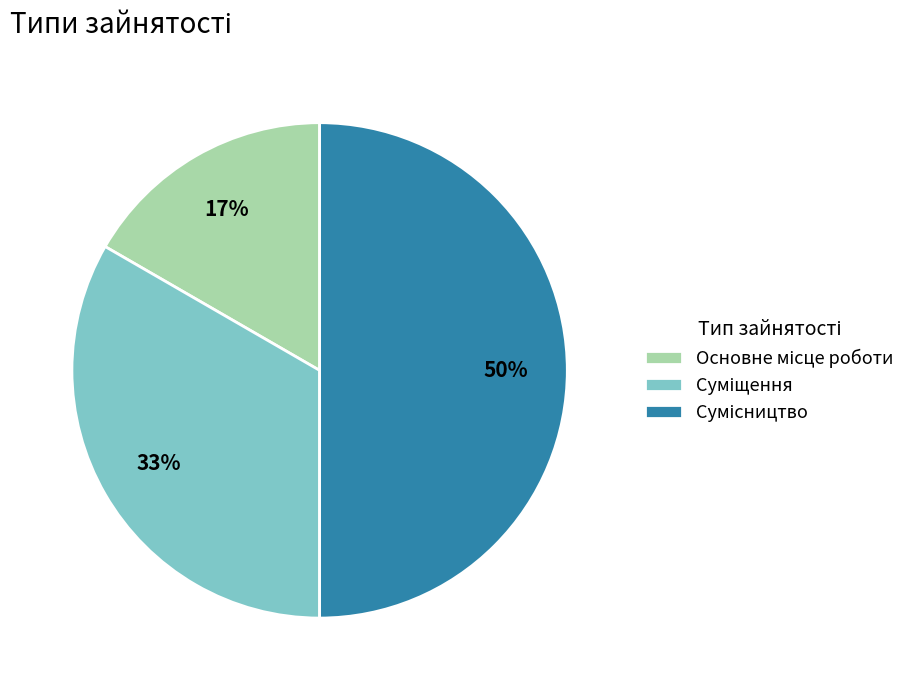

How many slices are in this pie chart?

3